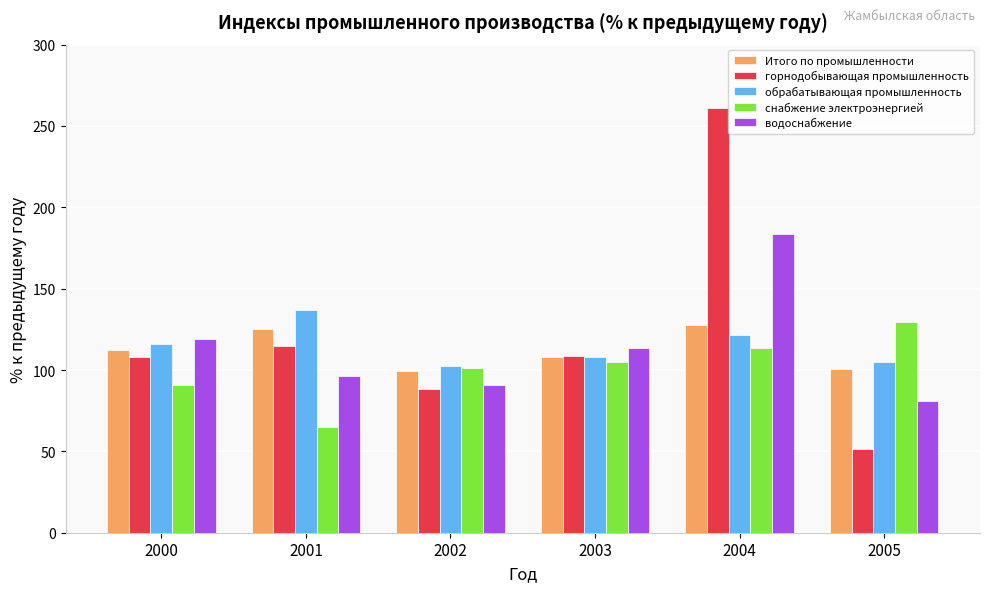

Is the value of горнодобывающая промышленность at 2005 greater than the value of водоснабжение at 2005?

No